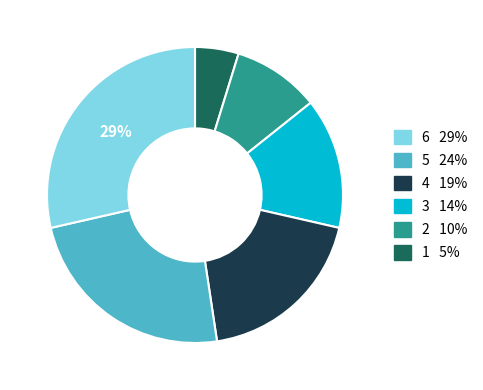

Is there a majority slice in this chart?

No